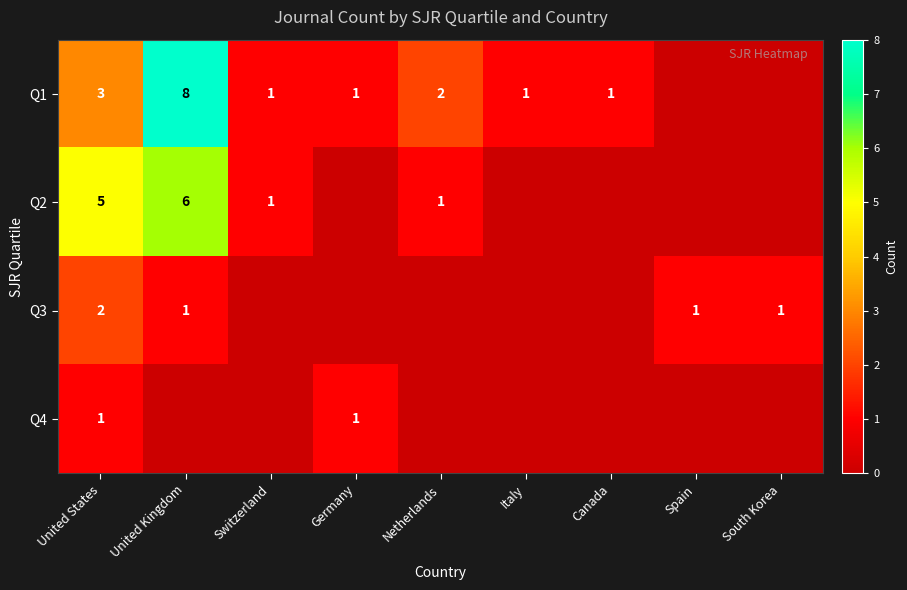

True or false: Q3 has a value of 1 at Spain.

True